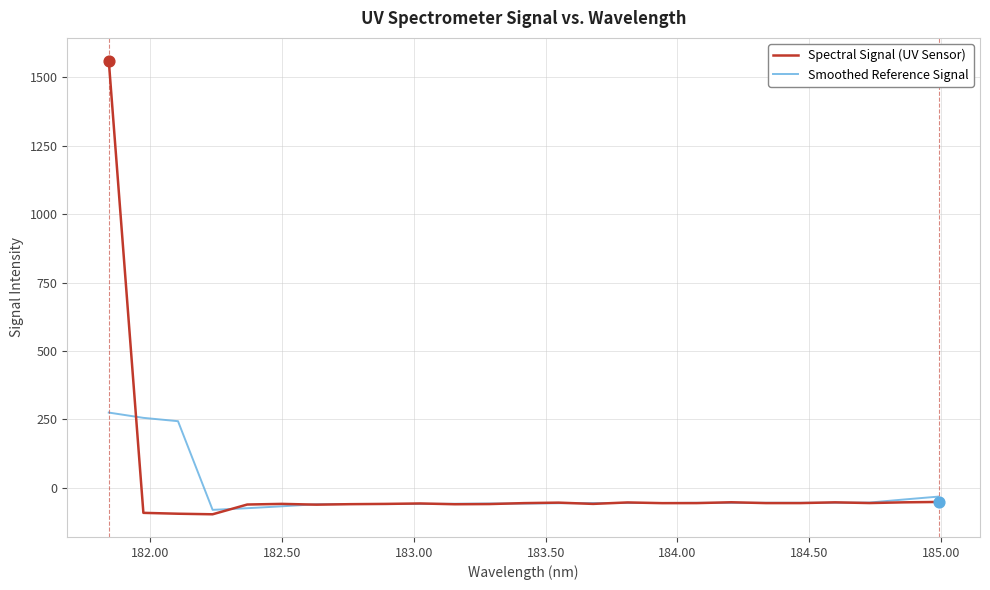

Which series has the largest total across all categories?

Spectral Signal (UV Sensor)